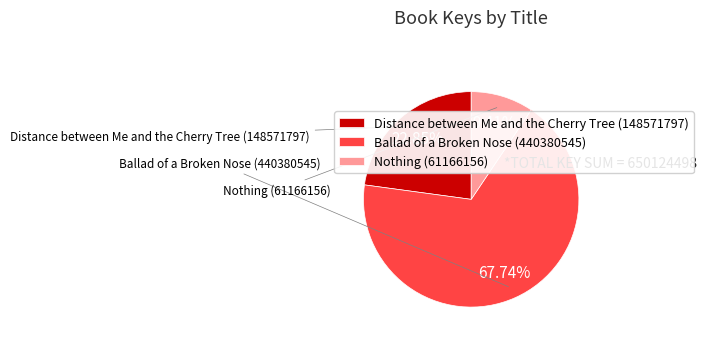

How many segments does this pie chart have?

3